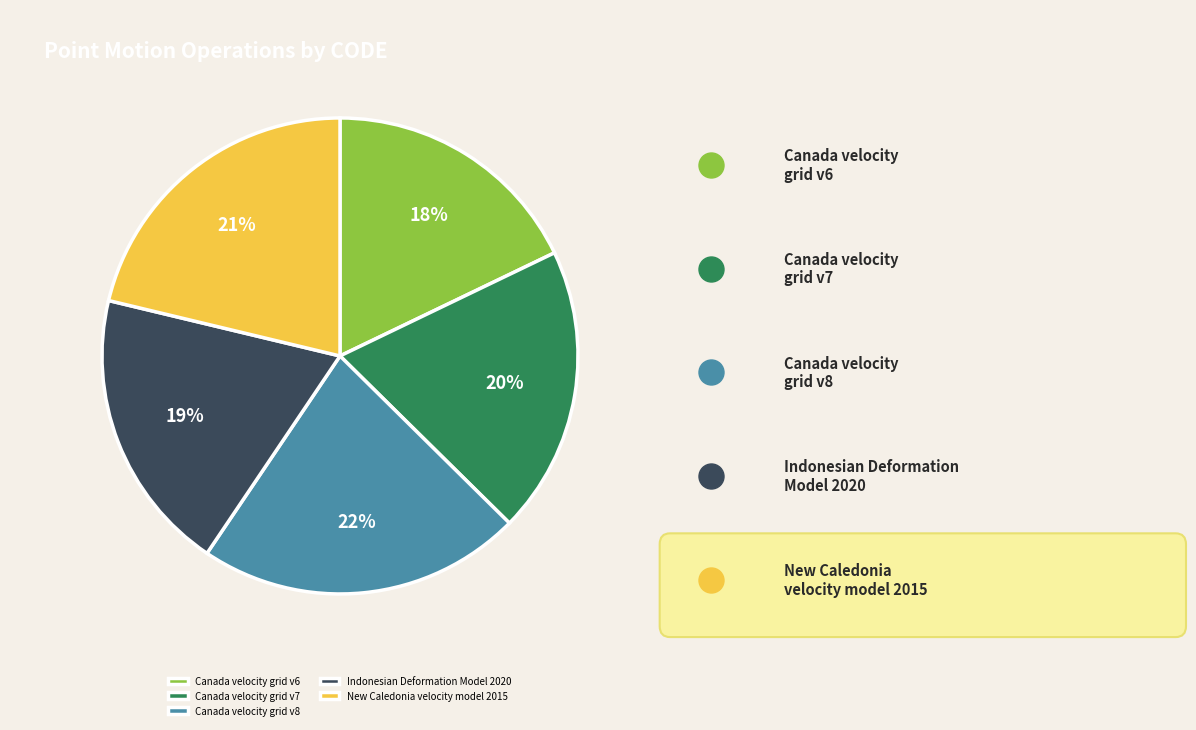

Is Canada velocity grid v6 the majority of the pie?

No